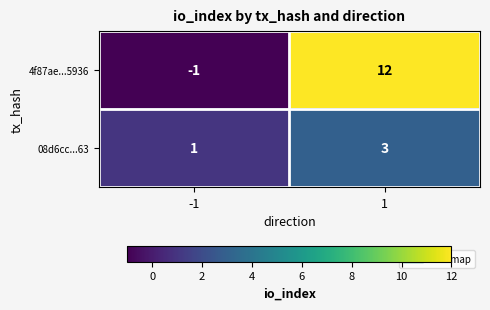

Which series has the largest total across all categories?

4f87ae...5936